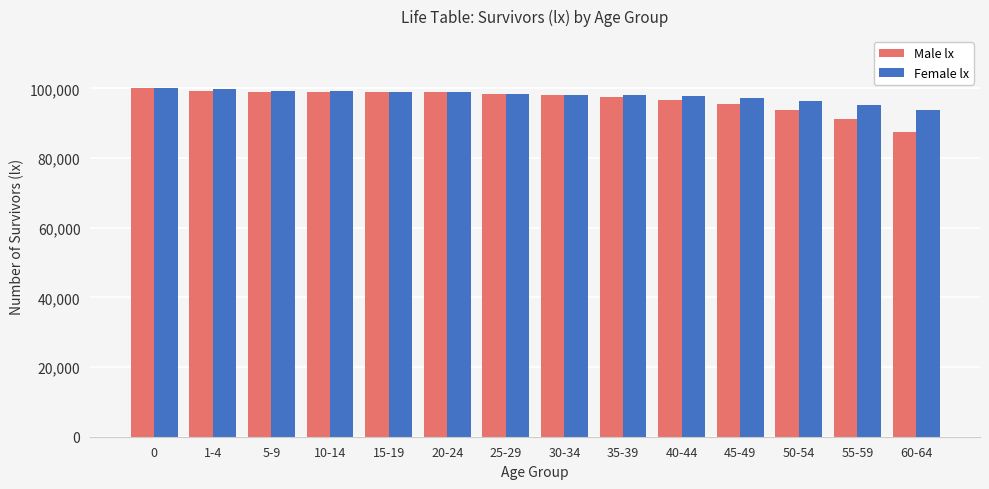

What is the difference between the maximum and minimum values in the Female lx series?

6169